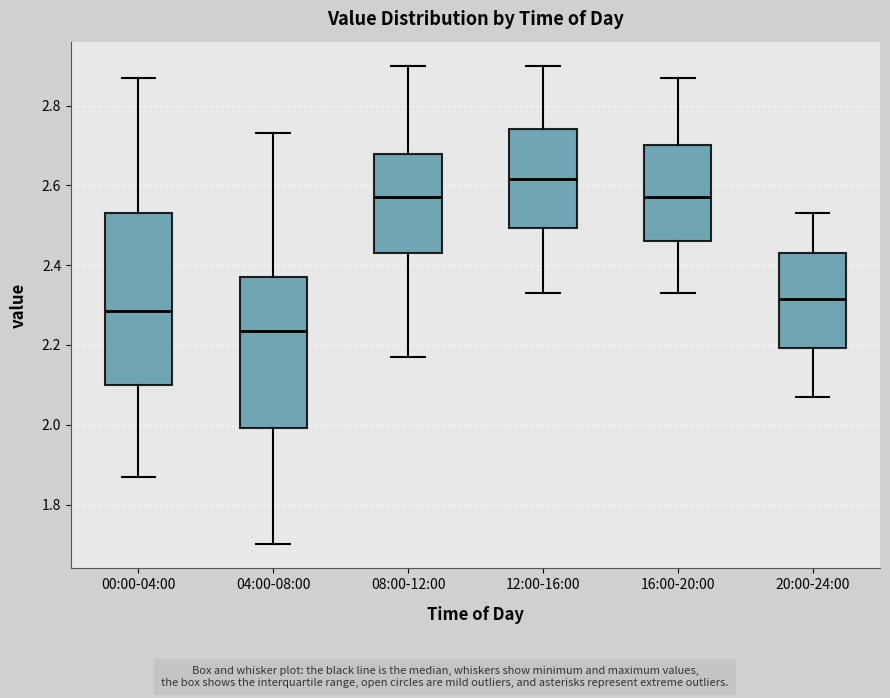

Where does the lower whisker of the box for 20:00-24:00 end on the y-axis? The values are not printed on the chart, so give them approximately, as read against the axis.

2.08